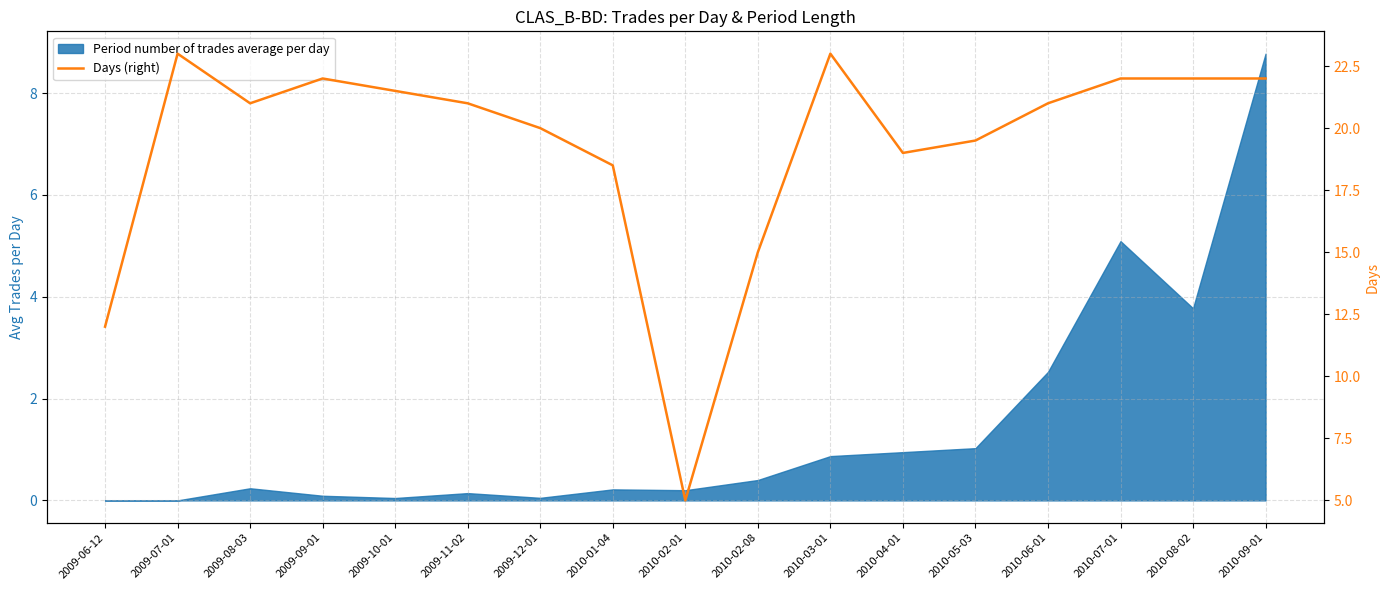

What is the change in value from 2009-10-01 to 2010-08-02?

+0.5